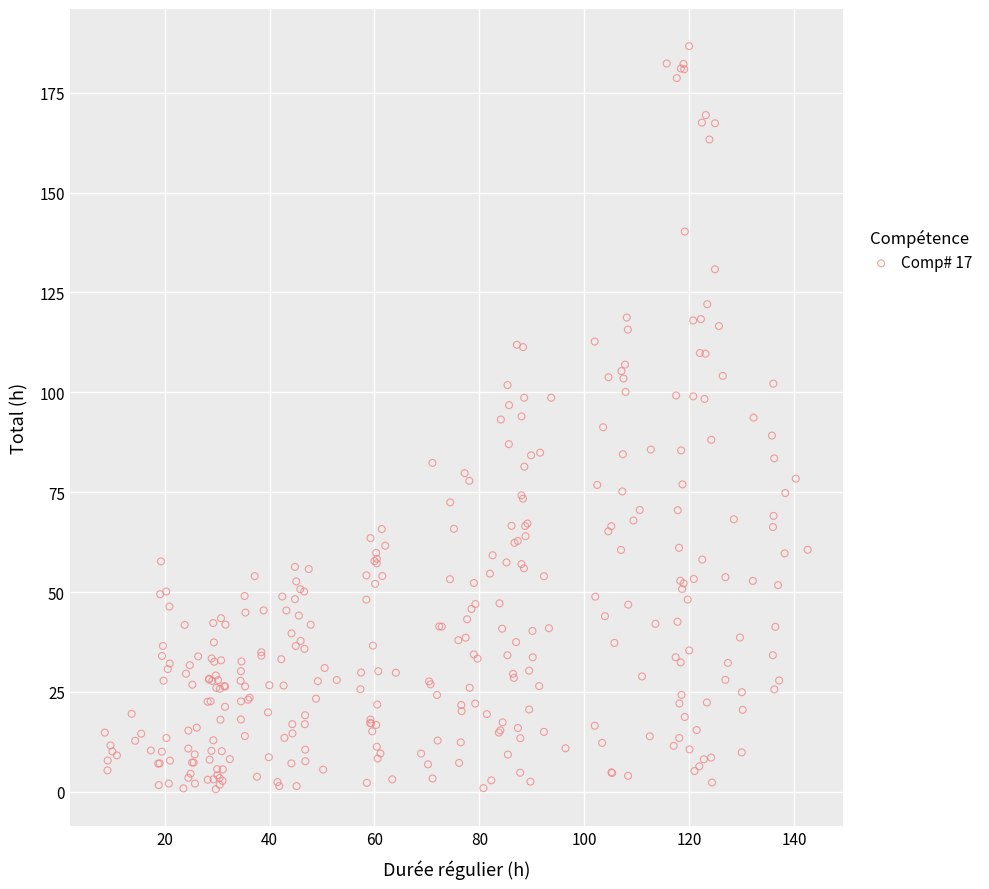

What is the range of Y values (max minus min)?

186.1